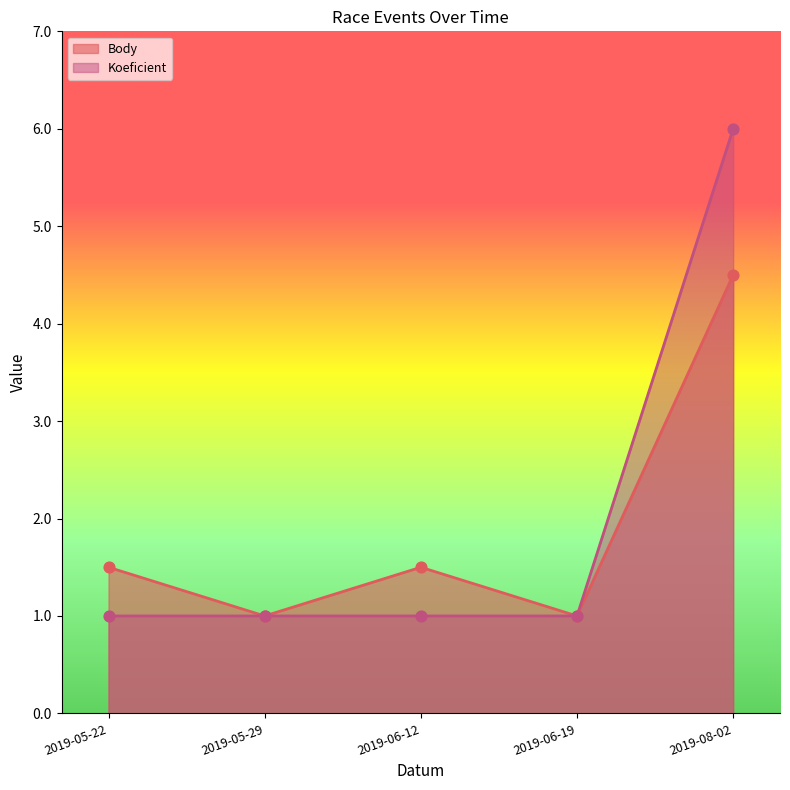

What is the total value across all series at 2019-06-12?

2.5